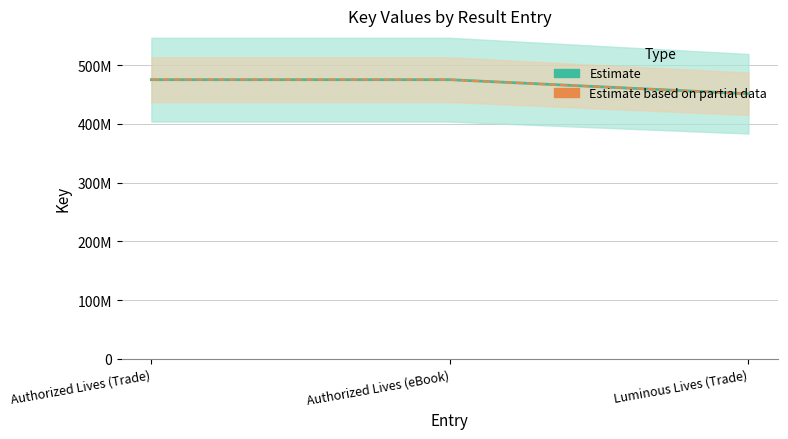

What is the label of the 1st point from the left?

Authorized Lives (Trade)